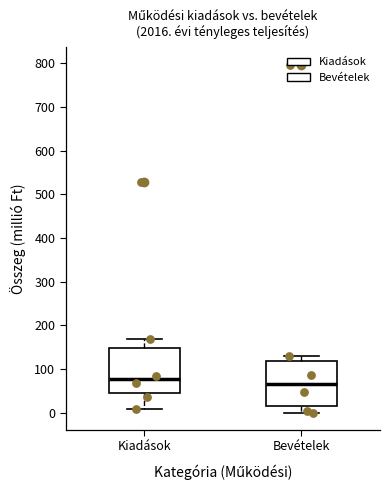

Reading left to right, transcribe this box plot: for each box, give where its median line is, the range the box spans, and where its two whiskers end, as read against the y-axis. The values are not printed on the chart, so give them approximately, as read against the axis.

Kiadások: median 80, box 40 to 150, whiskers 10 to 170
Bevételek: median 70, box 10 to 120, whiskers 0 to 130